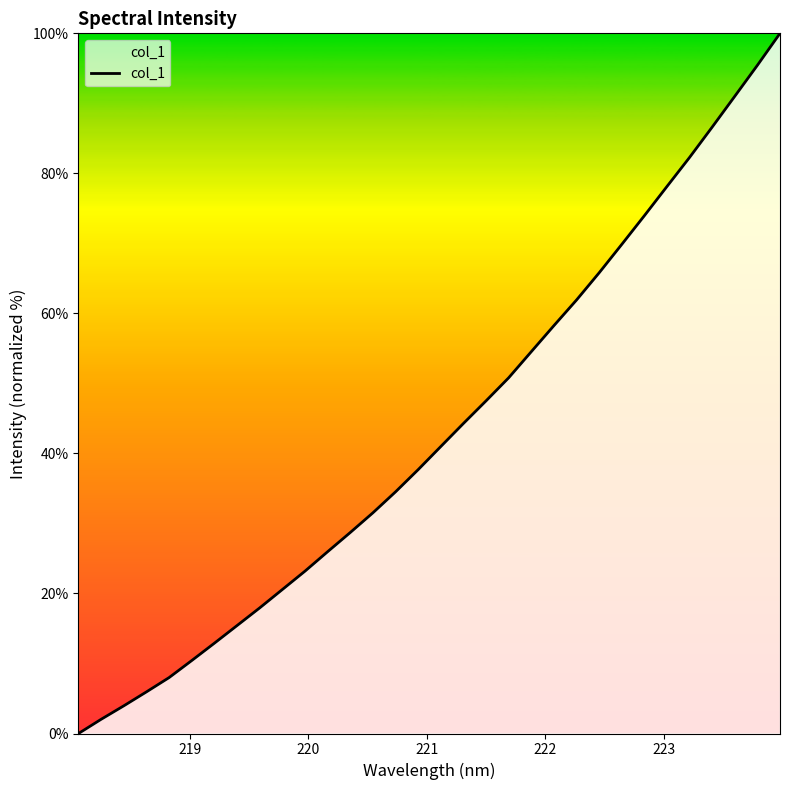

What is the maximum value shown in the chart?

100.0